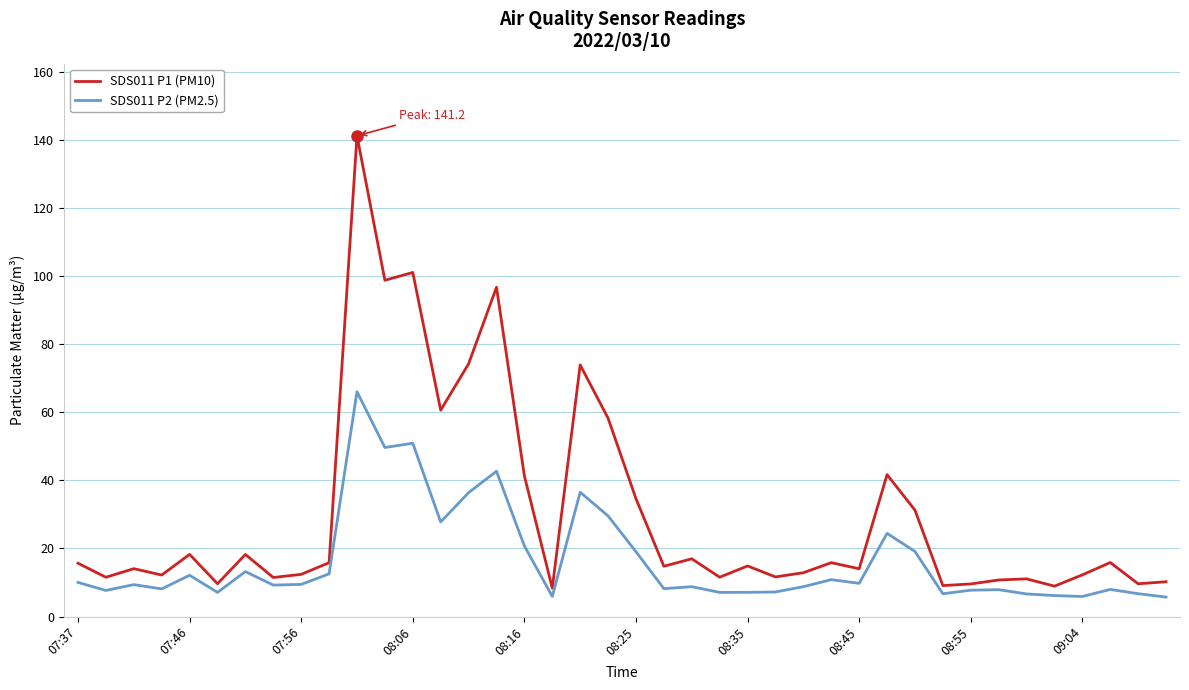

Which series has the largest total across all categories?

SDS011 P1 (PM10)